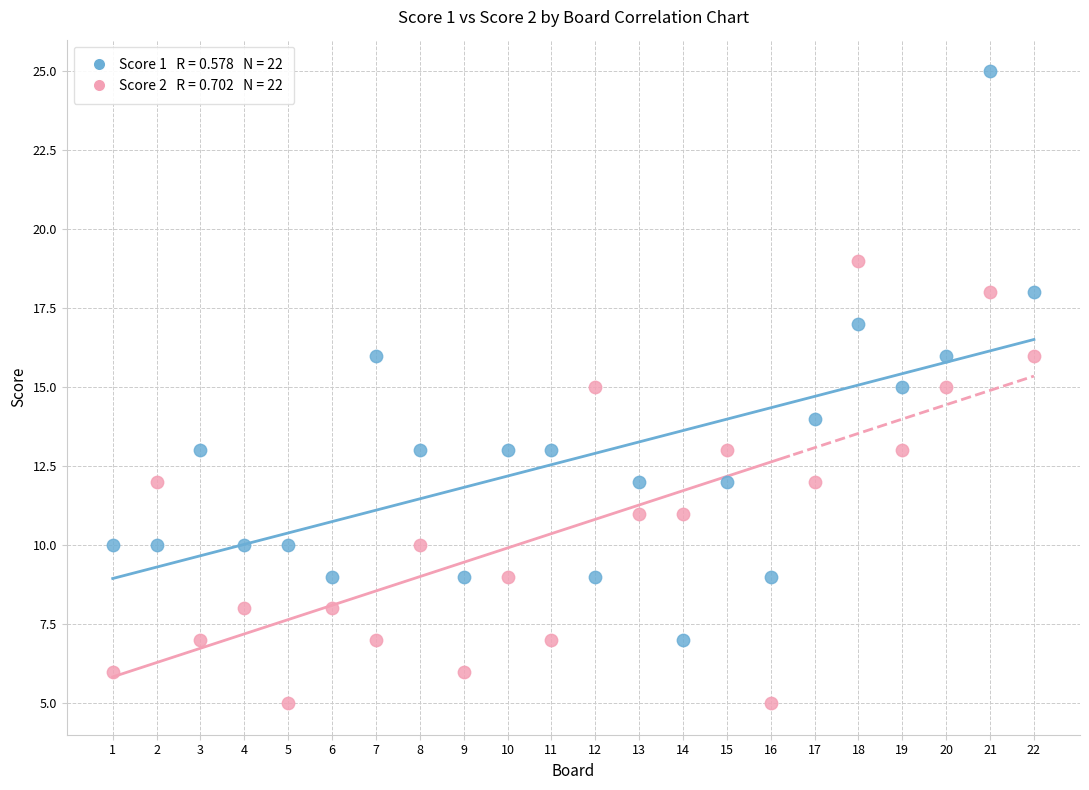

Across all data points, what is the range of X values (max minus min)?

21